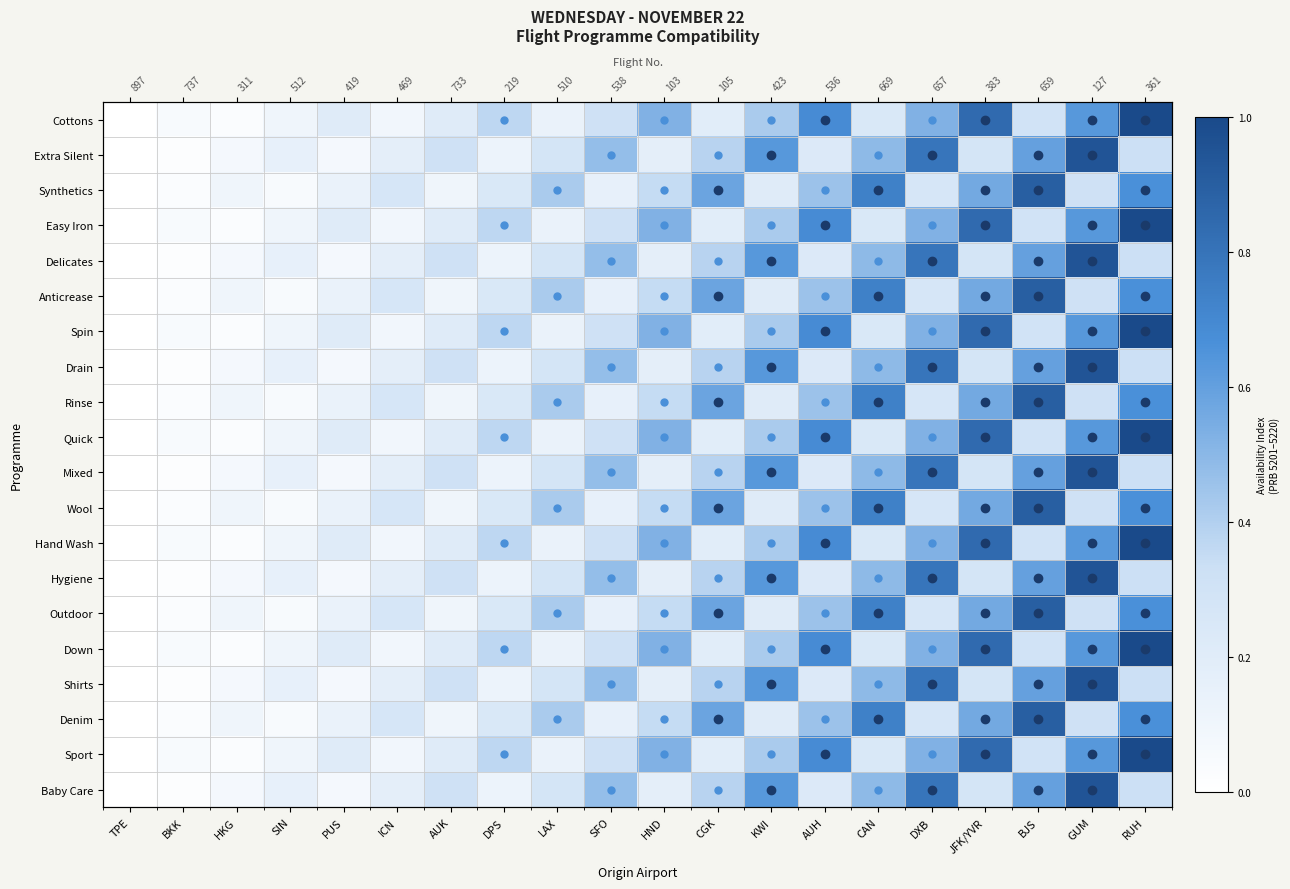

Rank the series at CAN from lowest to highest value.

Cottons, Easy Iron, Spin, Quick, Hand Wash, Down, Sport, Extra Silent, Delicates, Drain, Mixed, Hygiene, Shirts, Baby Care, Synthetics, Anticrease, Rinse, Wool, Outdoor, Denim